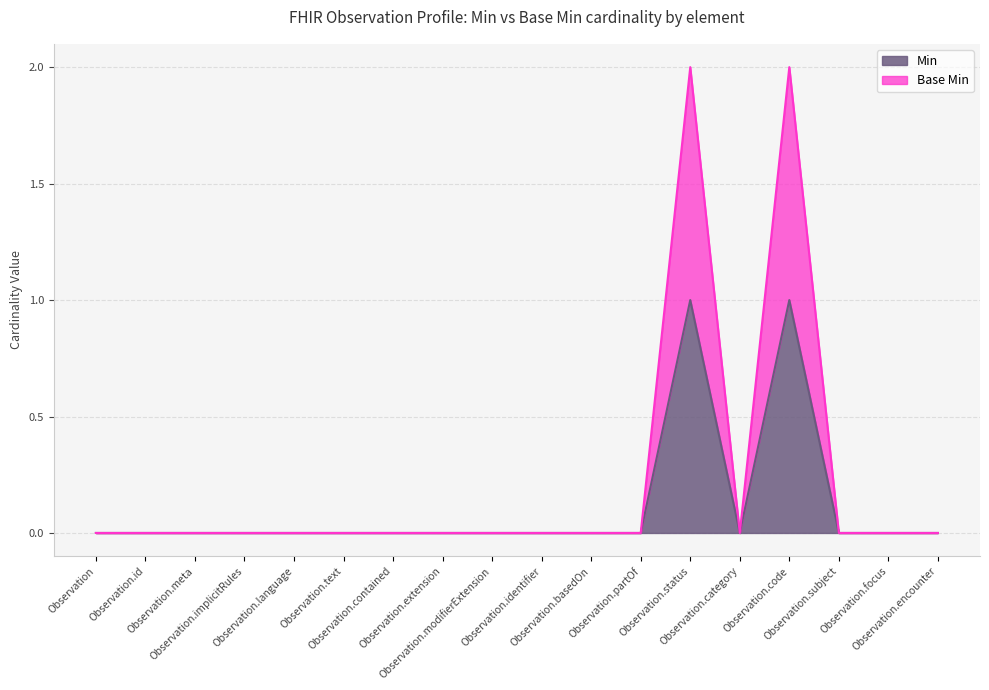

How many positive values does the Min series have?

2